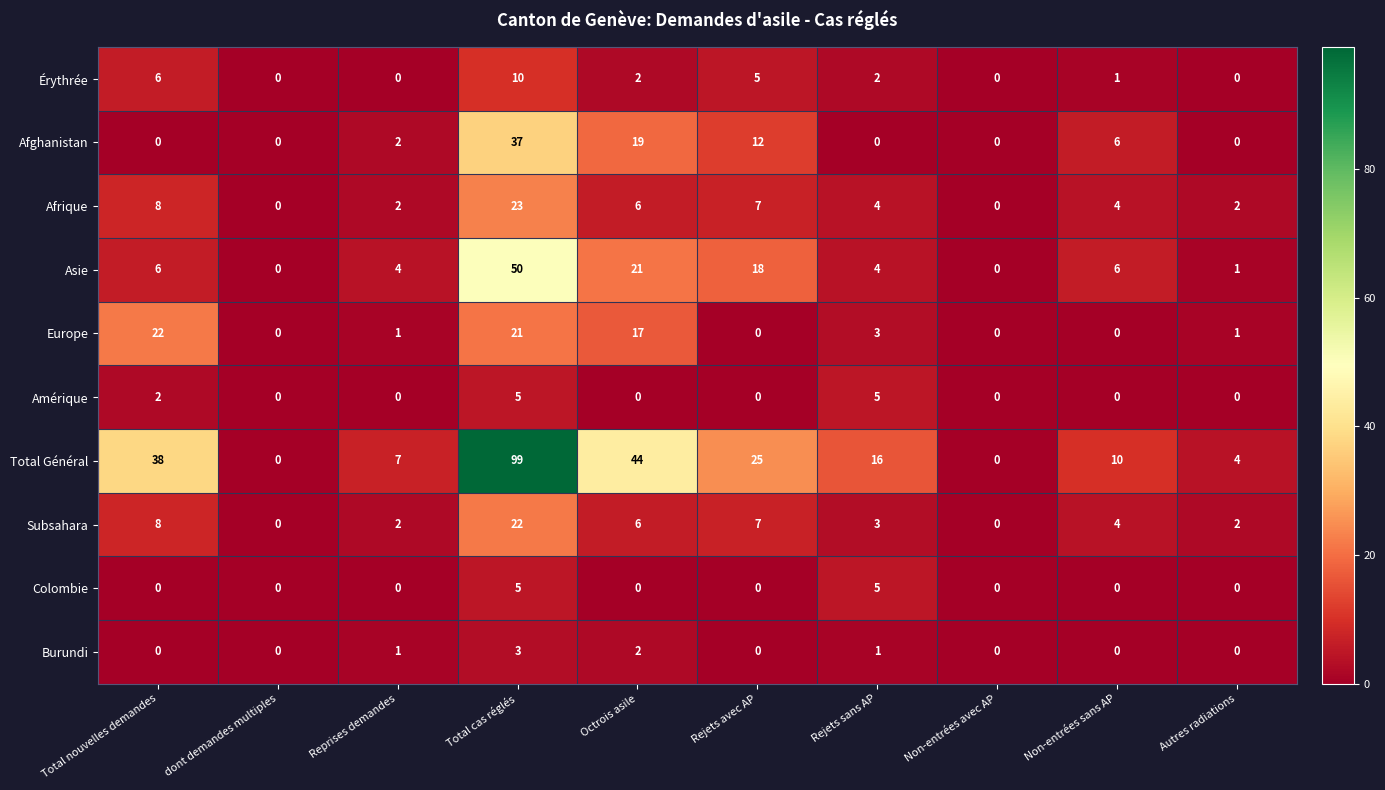

Which series has the largest total across all categories?

Total Général